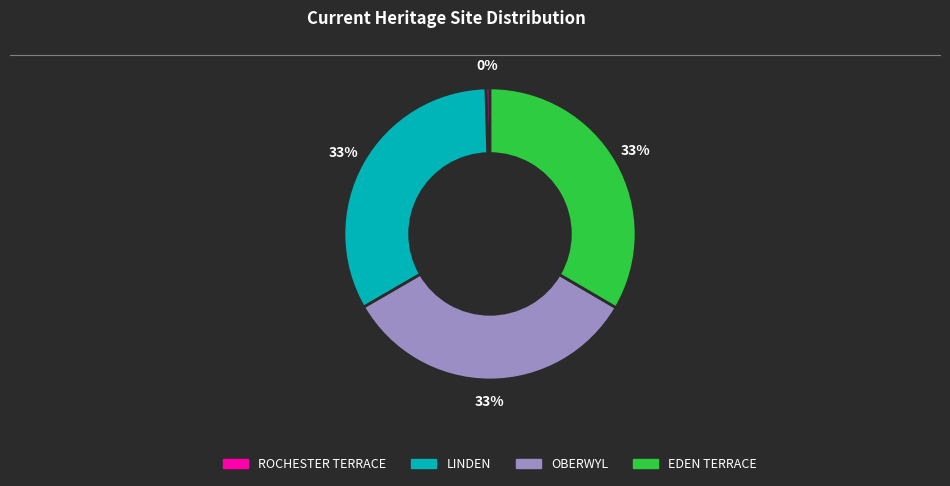

To the nearest percent, what portion does LINDEN represent?

33%